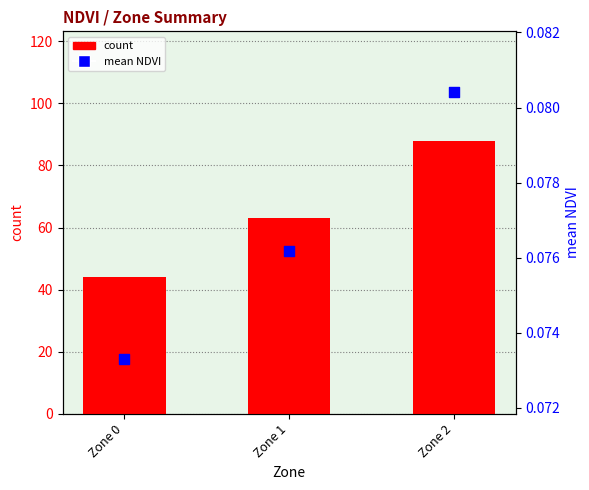

What is the total value across all series at Zone 2?

88.1